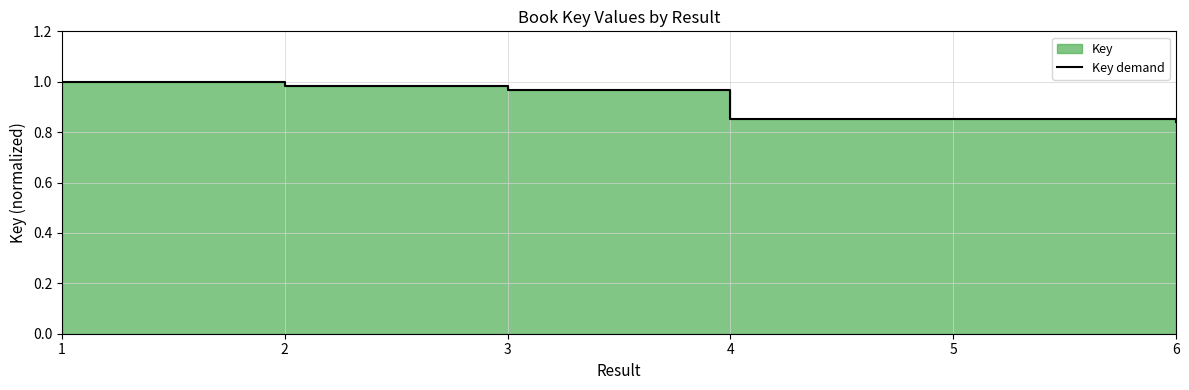

True or false: the data has more than 0 interior local peaks.

False